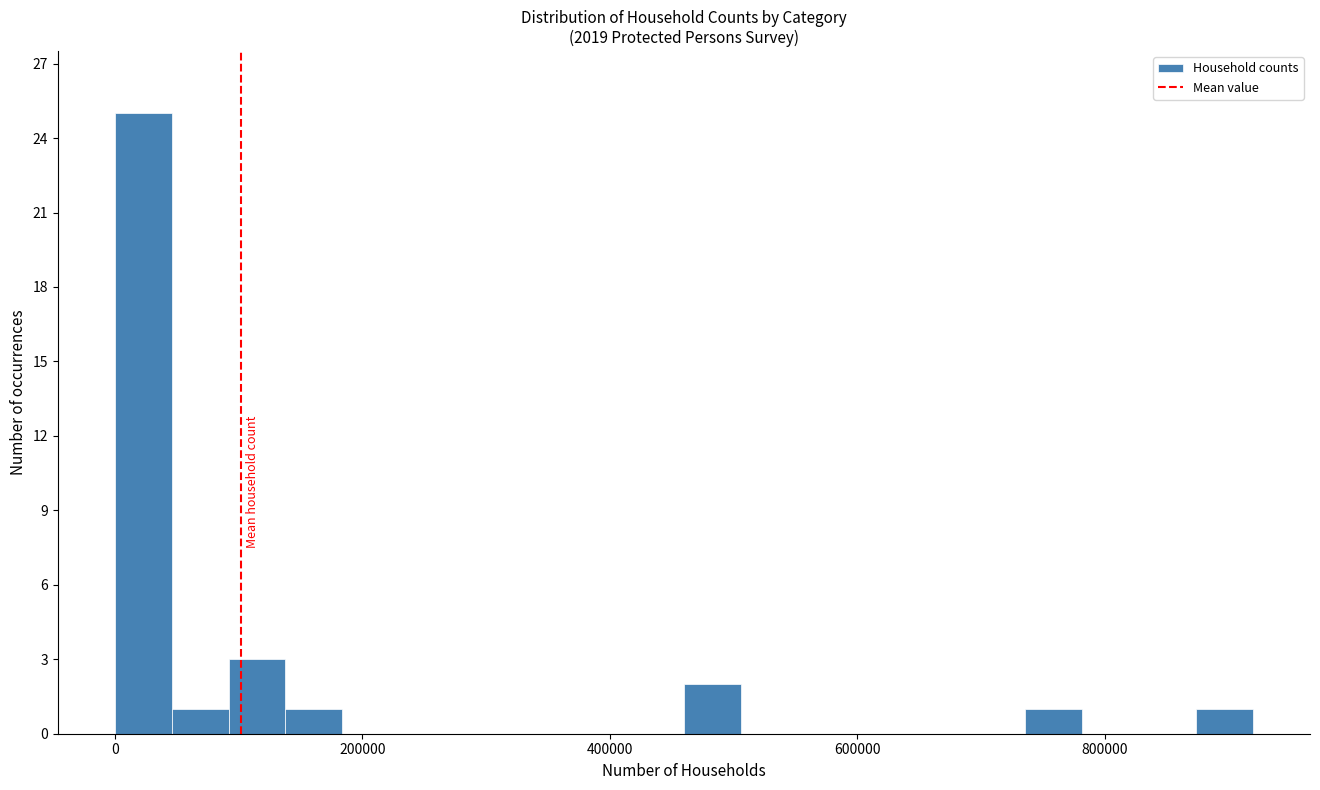

Around what value on the x-axis is the tallest bar? Give the approximate position of its centre, as read against the axis.

20000